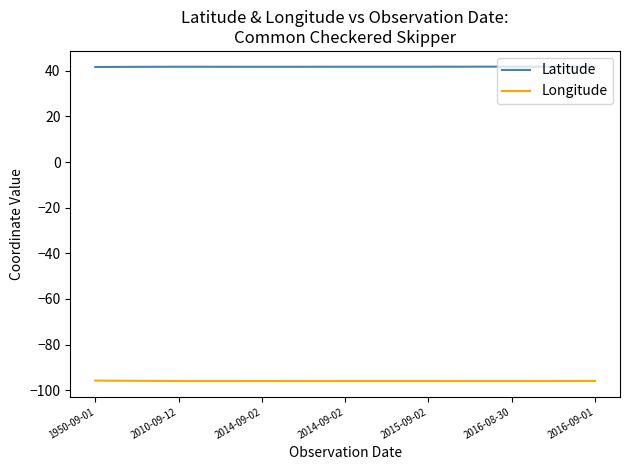

True or false: Longitude and Latitude cross at least once.

False